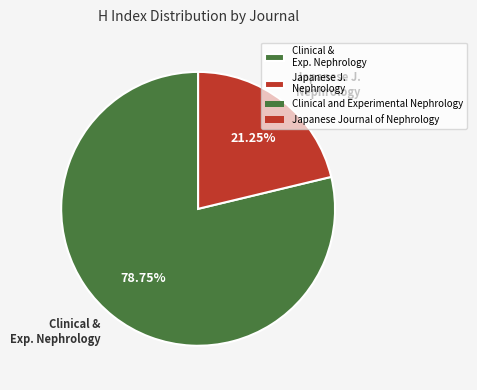

Is the sum of Japanese J. Nephrology and Clinical & Exp. Nephrology greater than half?

Yes